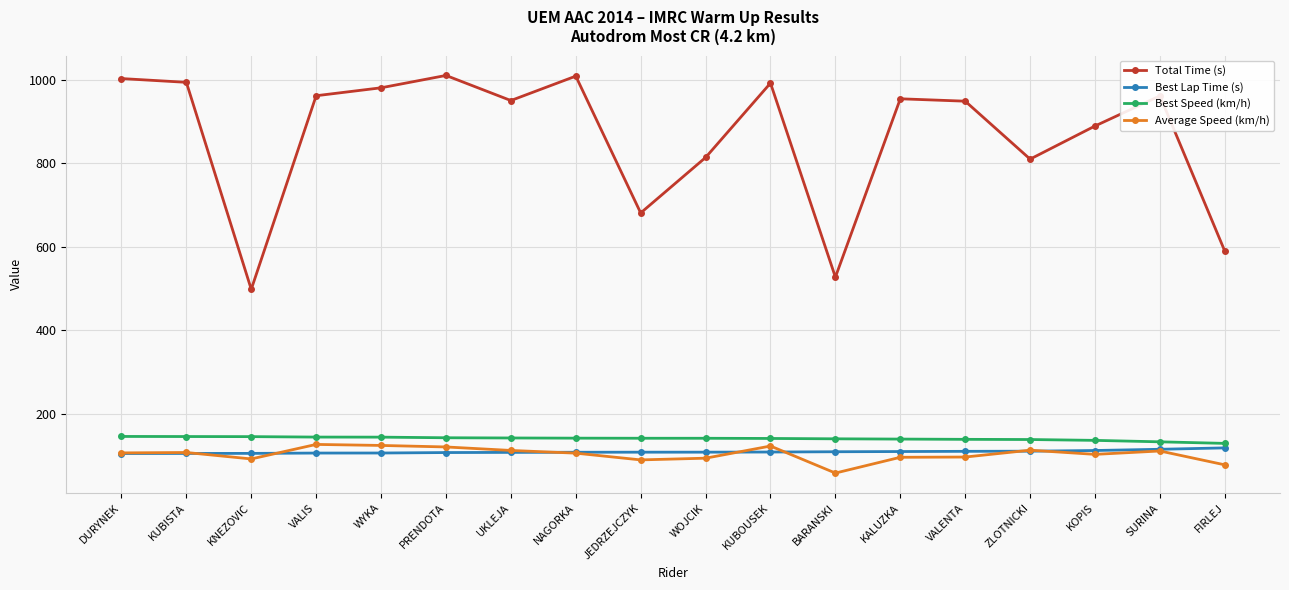

True or false: Total Time (s) and Best Lap Time (s) intersect in this chart.

False